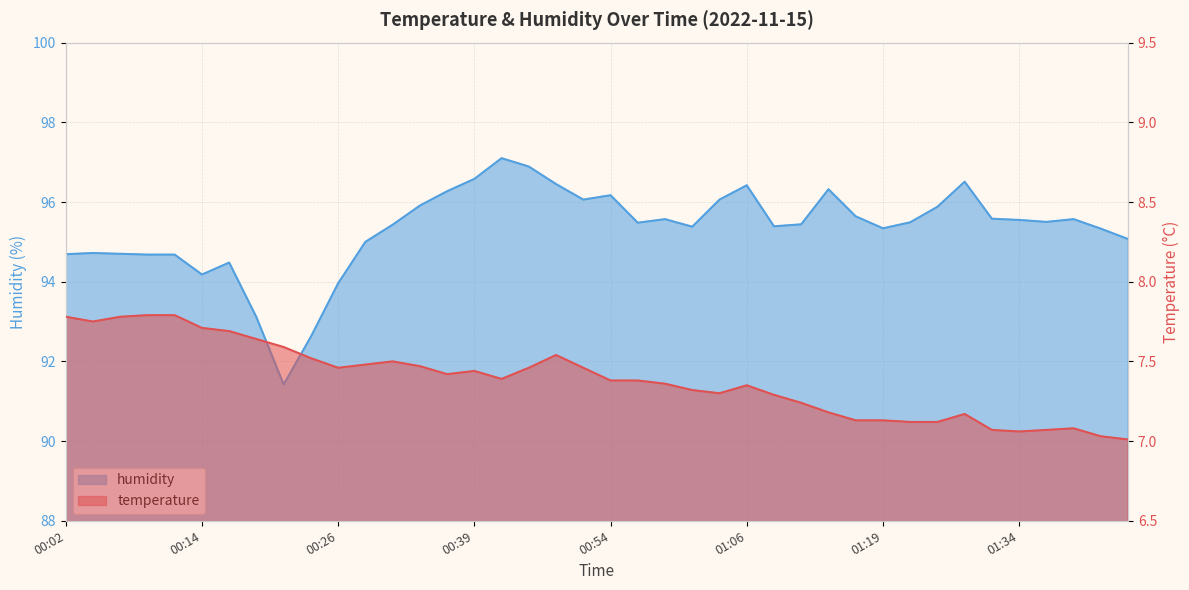

Where is the first local maximum for humidity?

00:04